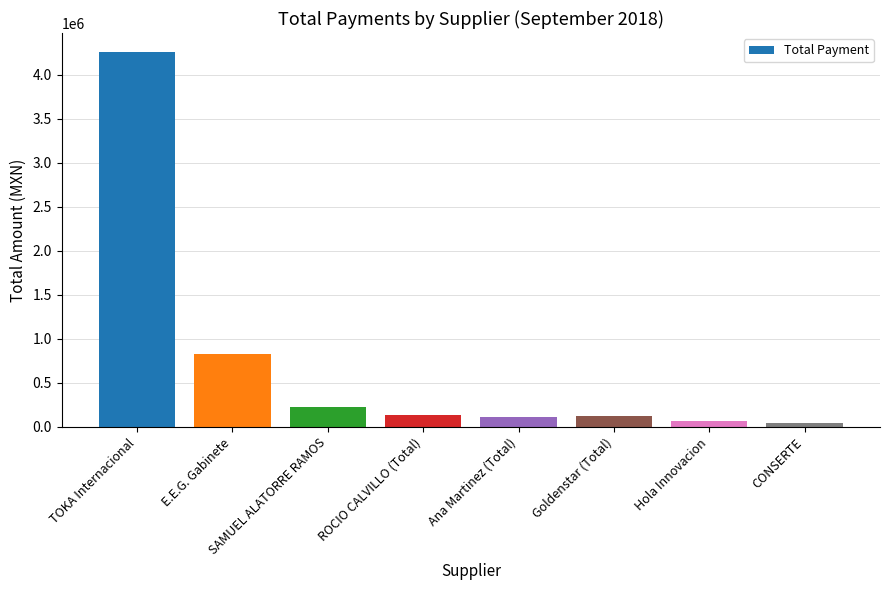

How many bars are there in total?

8